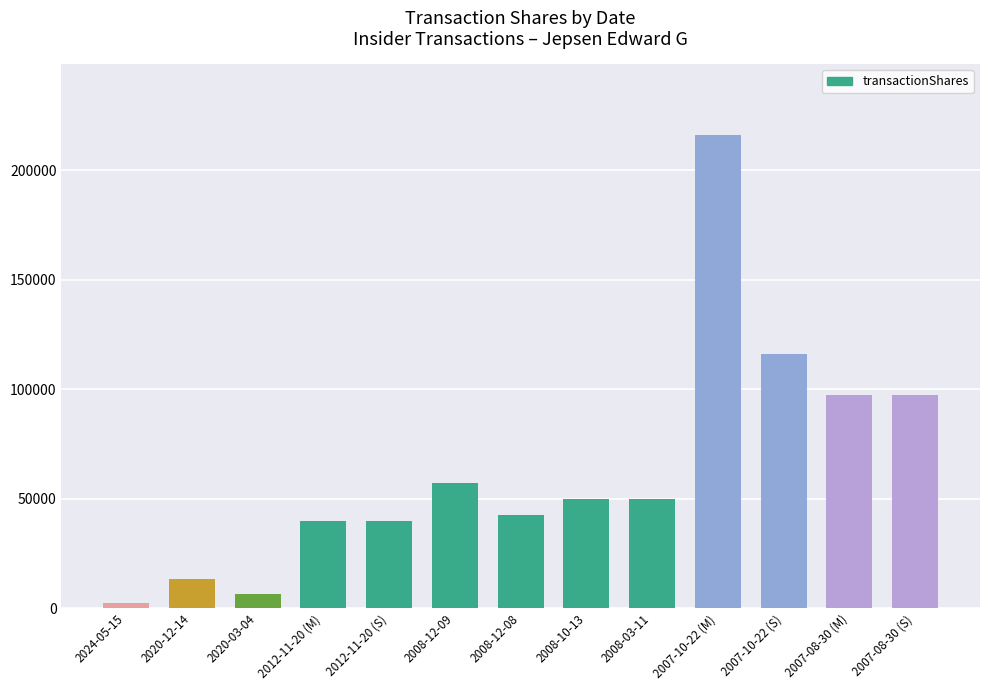

The value at 2012-11-20 (M) is 40000. True or false?

True